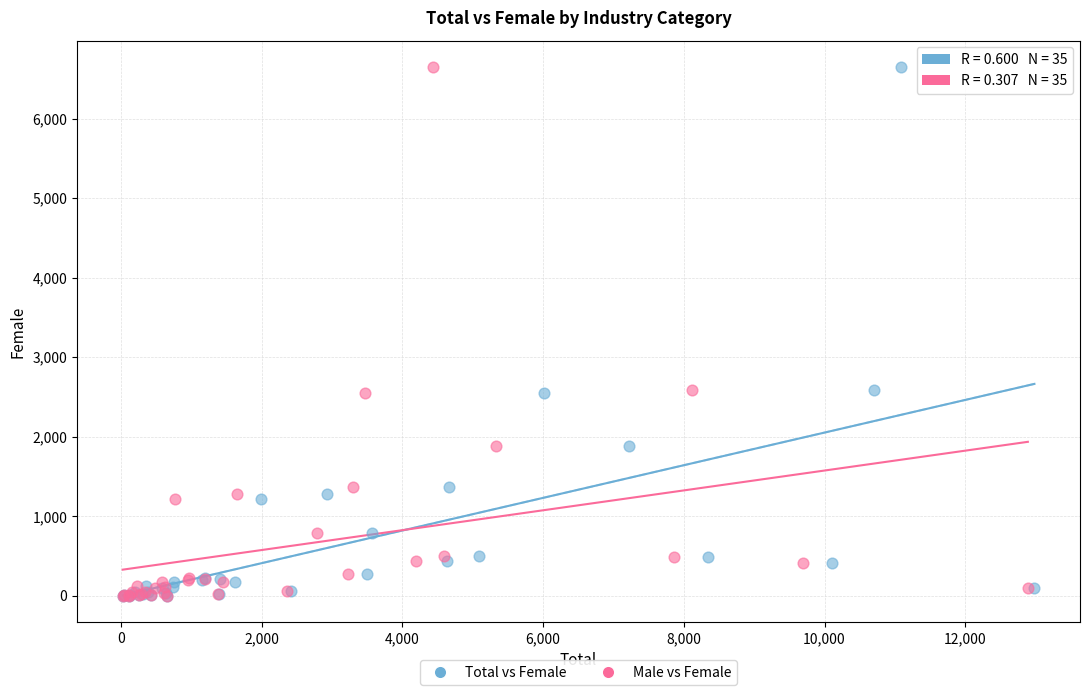

What are all the series names shown in the legend?

Total vs Female, Male vs Female